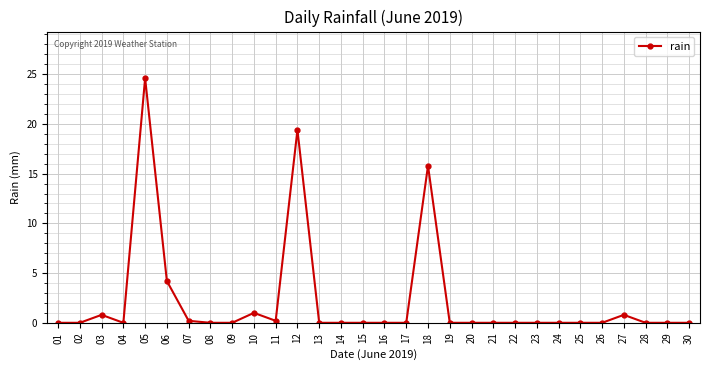

What is the difference between the maximum and second lowest values?

24.6